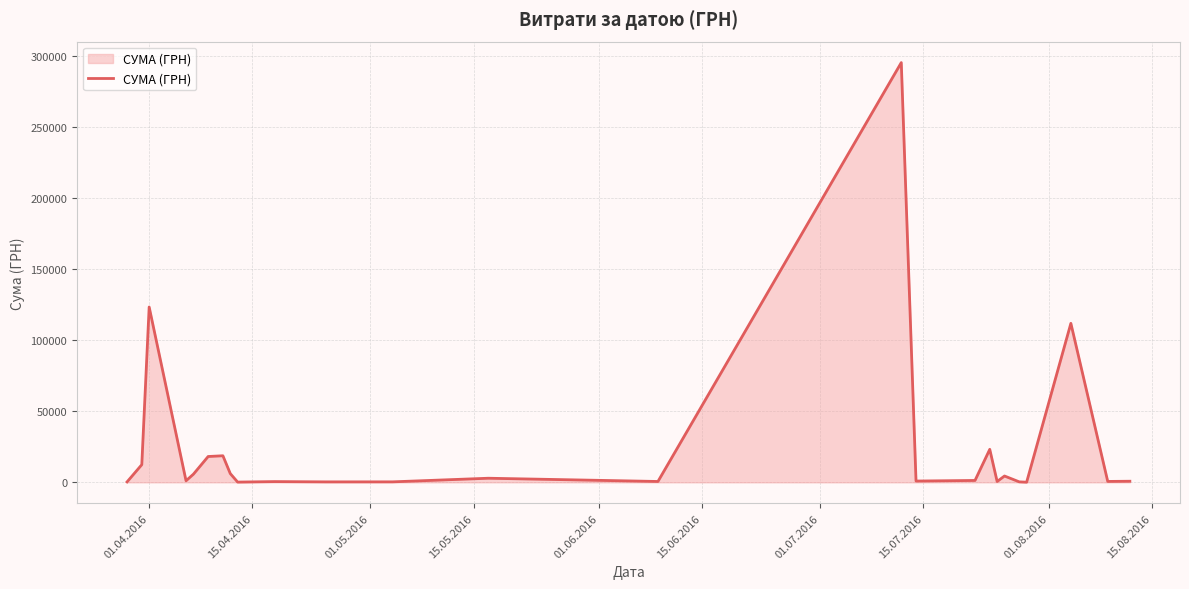

What is the greatest value displayed?

295638.6